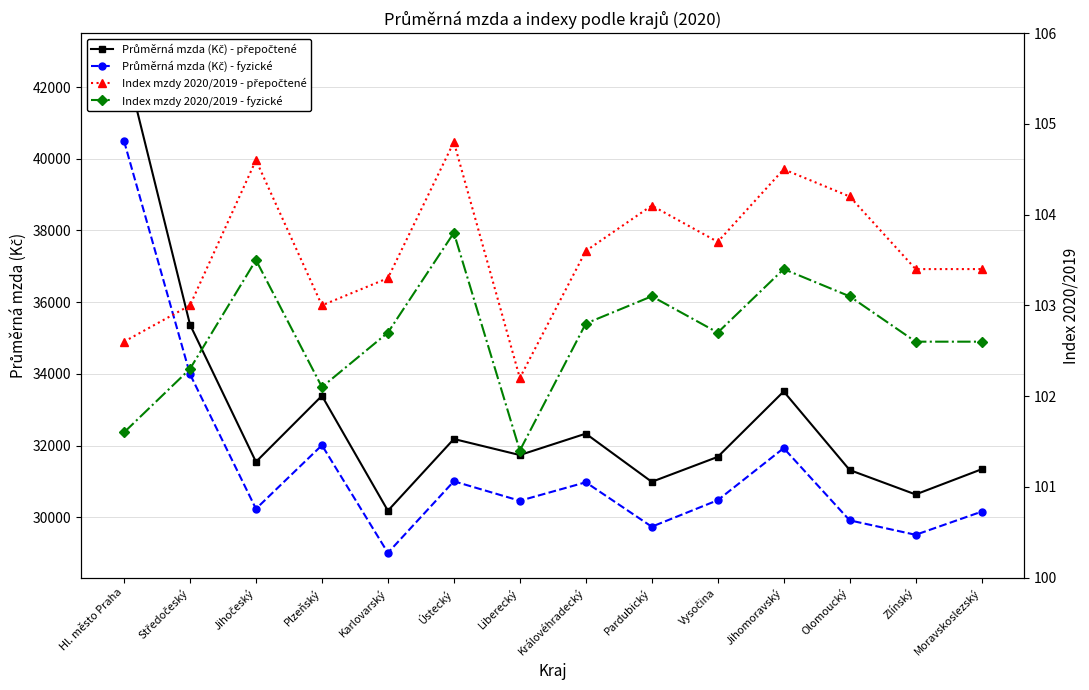

Is it true that Průměrná mzda (Kč) - fyzické equals 7250.4 at Plzeňský?

False